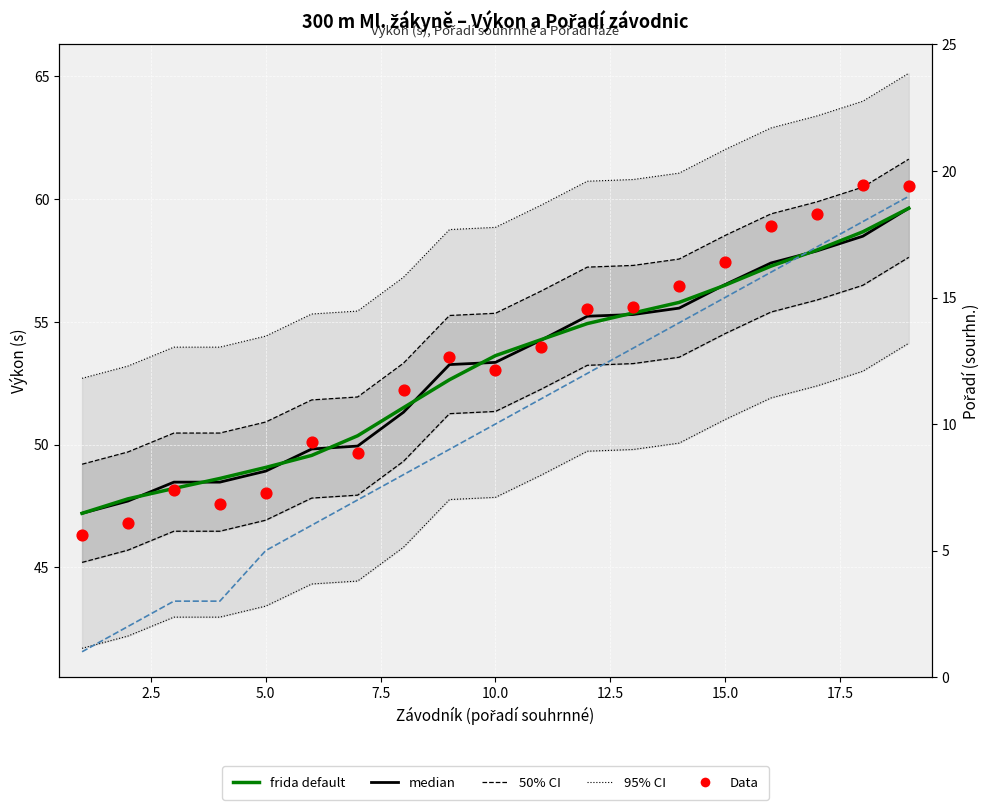

What is the total value across all series at 15.0?

156.9